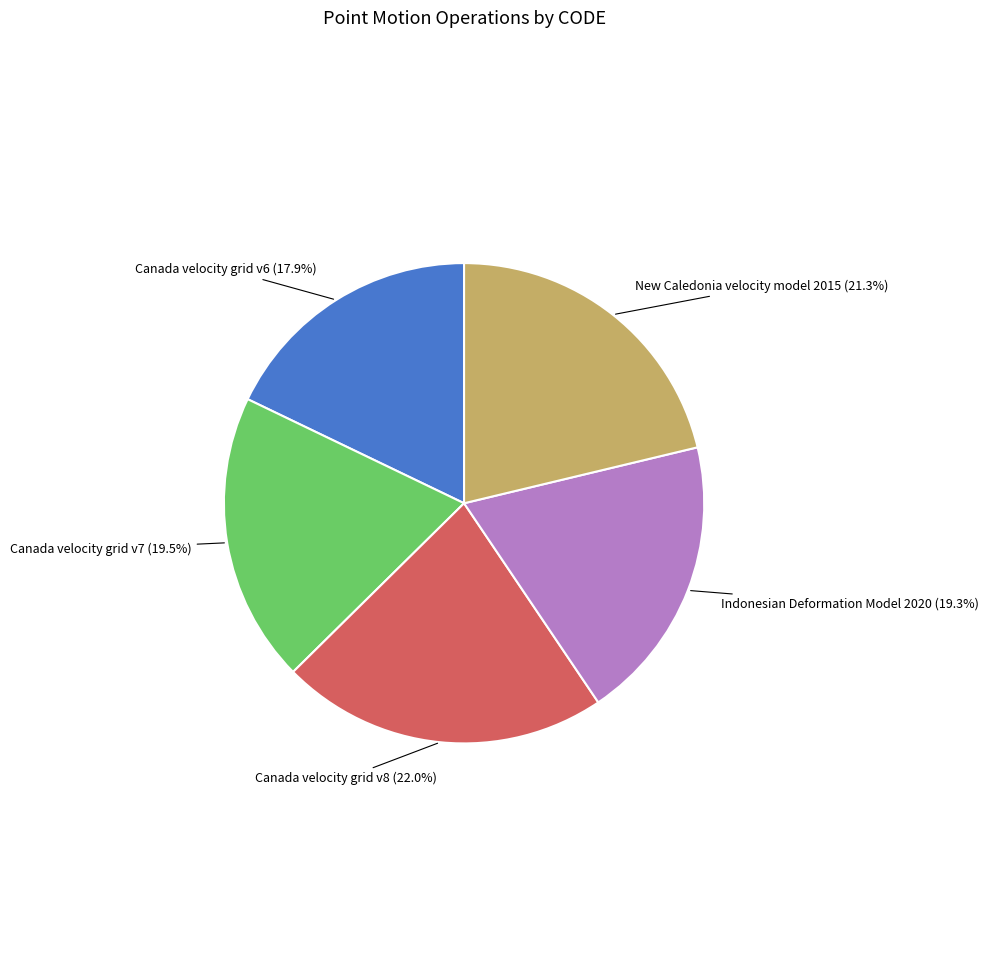

Does any single category account for the majority?

No